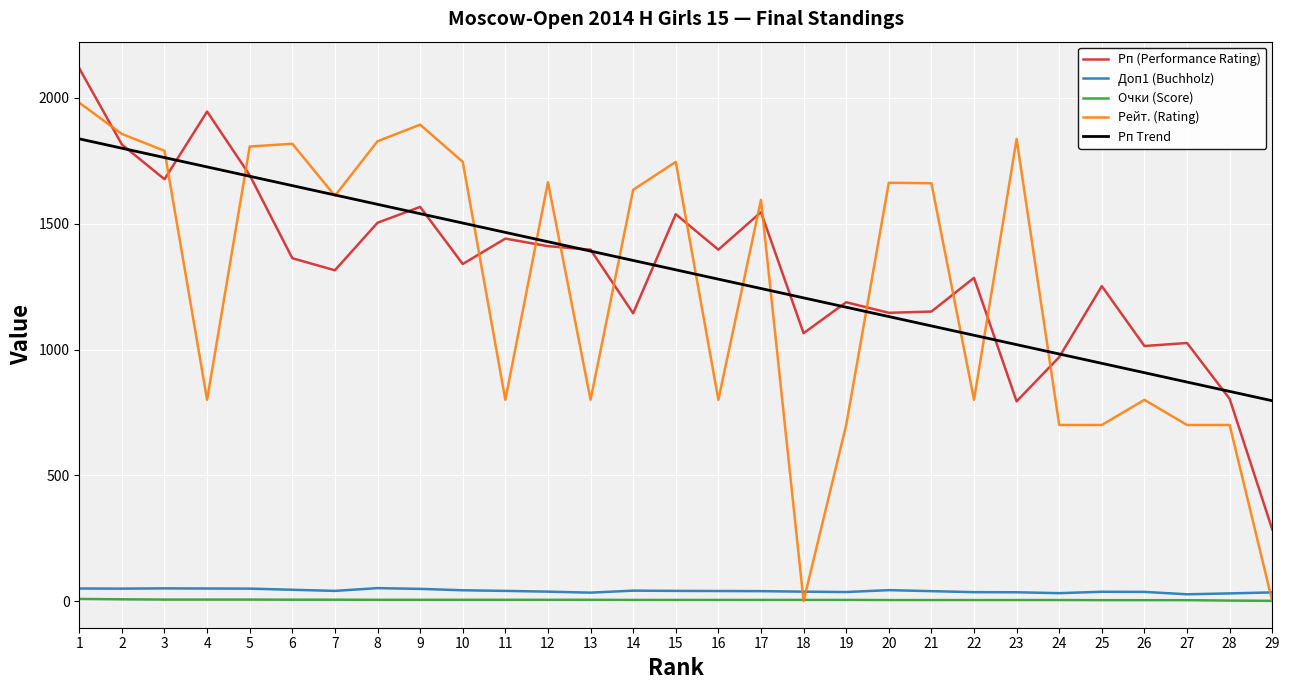

What is the sum of all Рп Trend values?

38192.0